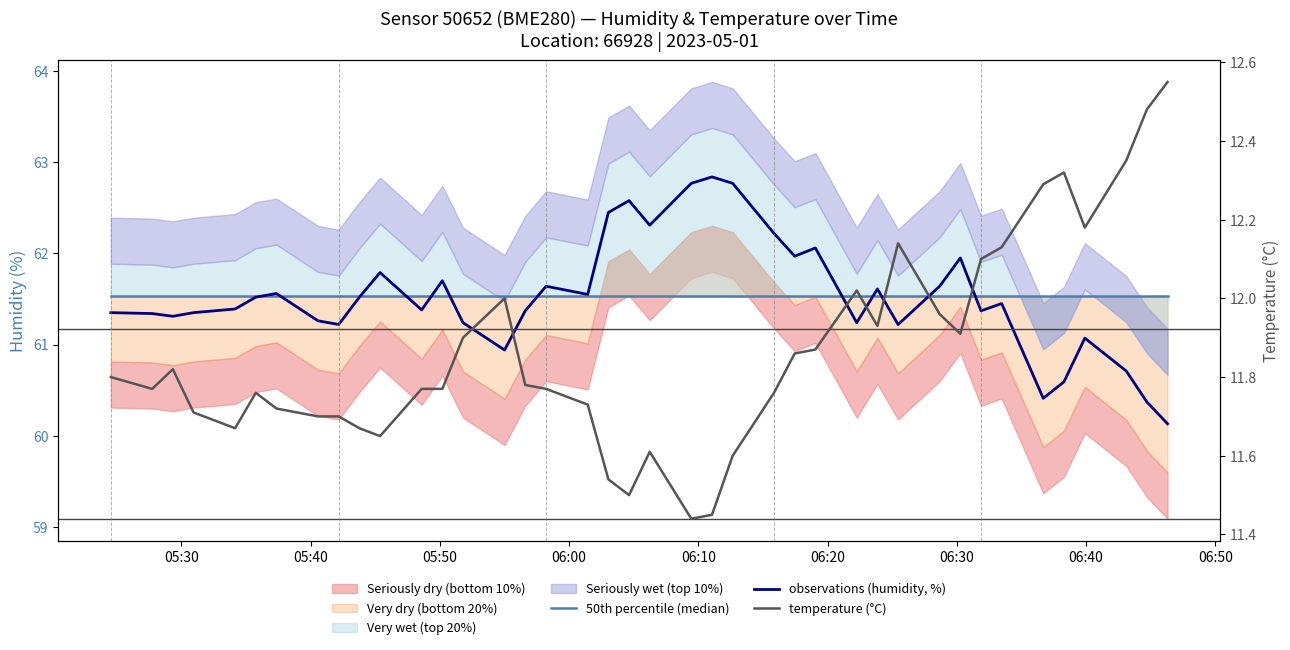

Rank the series at 06:50 from highest to lowest value.

50th percentile (median), observations (humidity, %), temperature (°C)